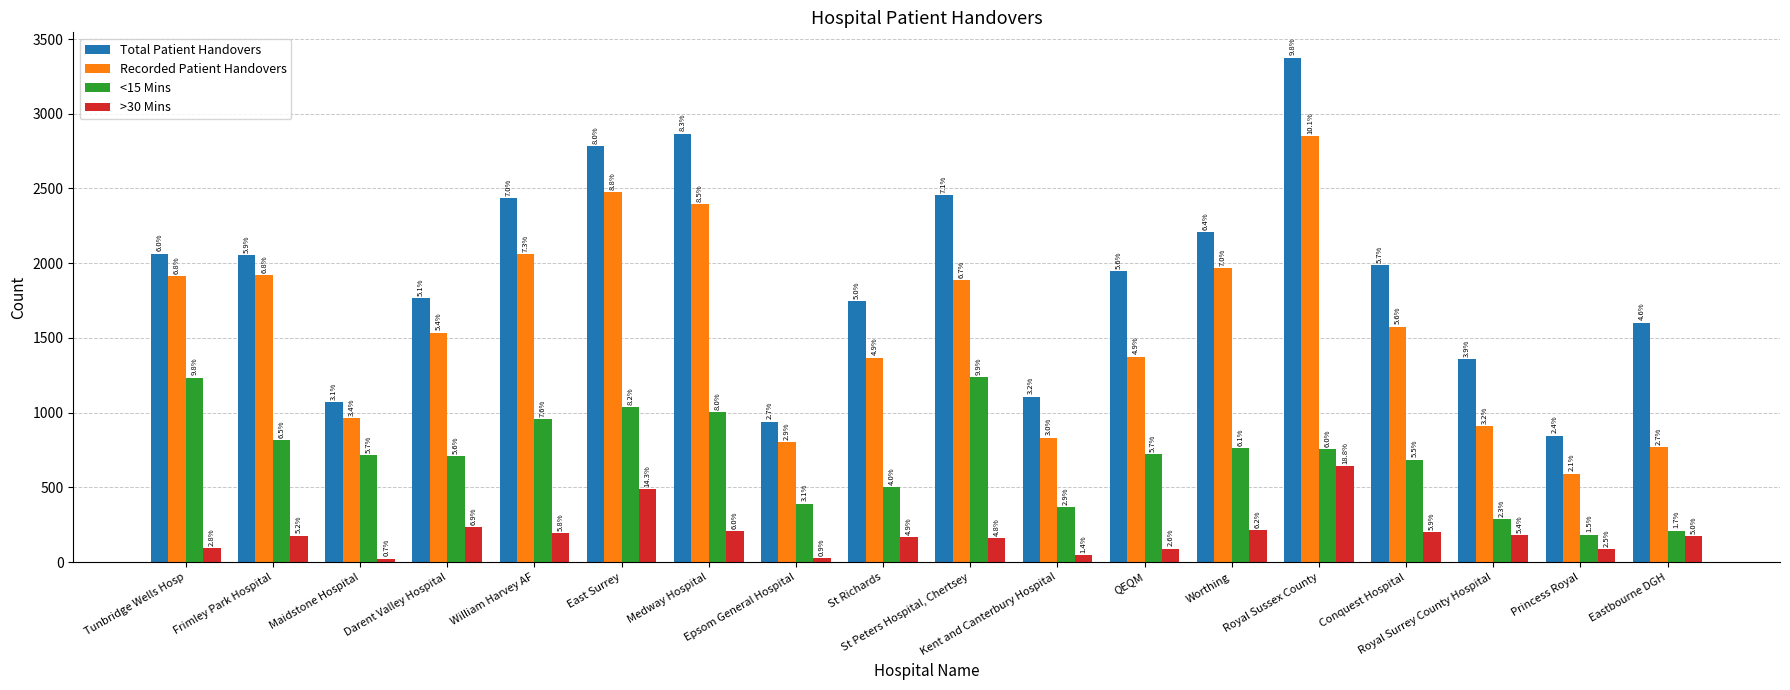

Are the bars horizontal?

No